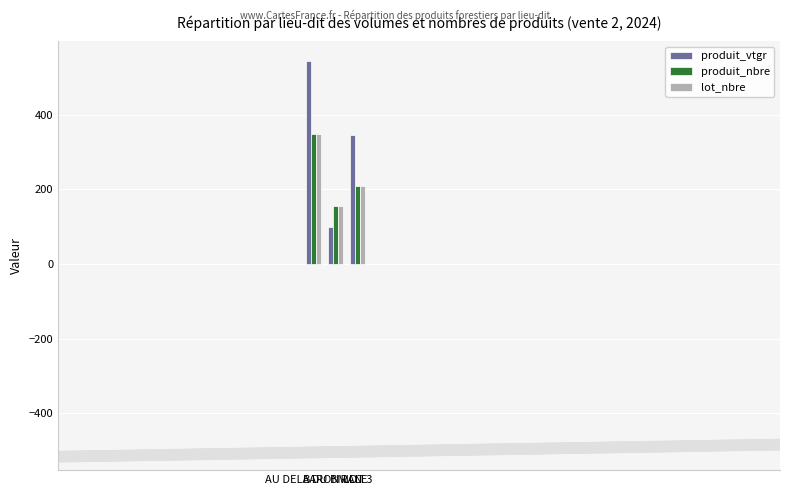

At which category is the sum across all series the highest?

AU DELA DU BIRAN